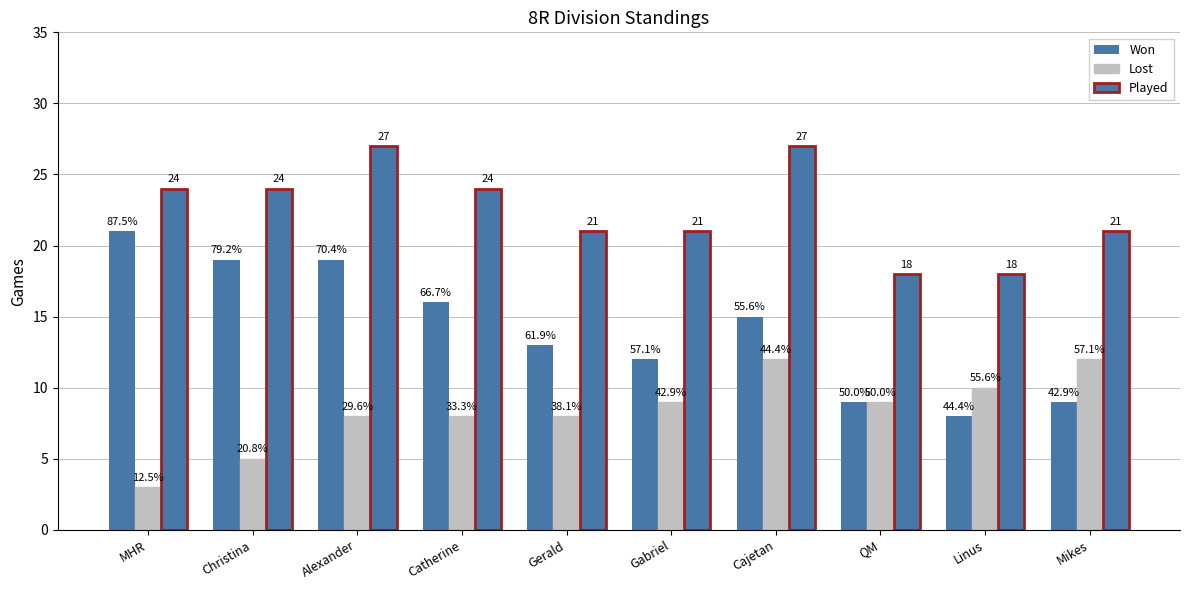

Does the chart contain stacked bars?

No